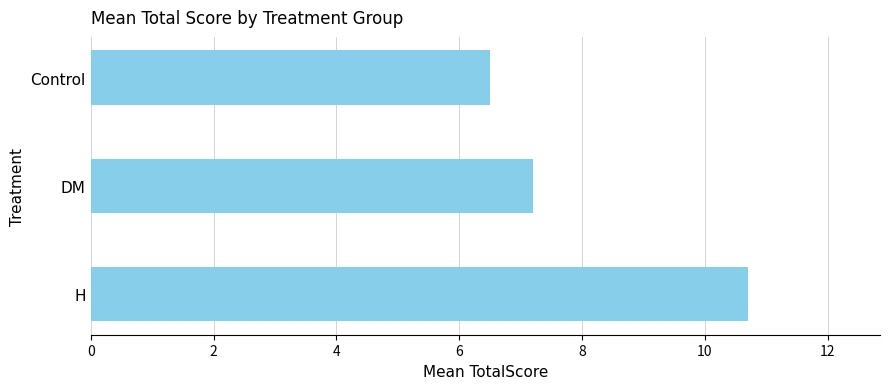

List the labels in order of value, smallest first.

Control, DM, H